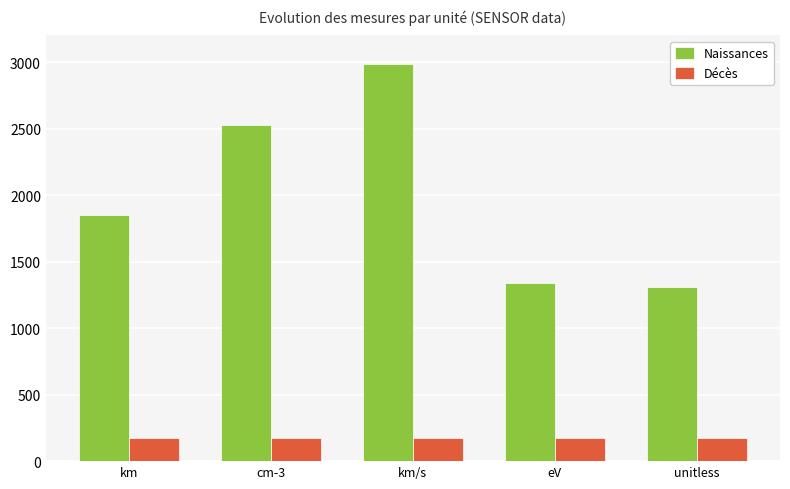

What position from the left is km?

1